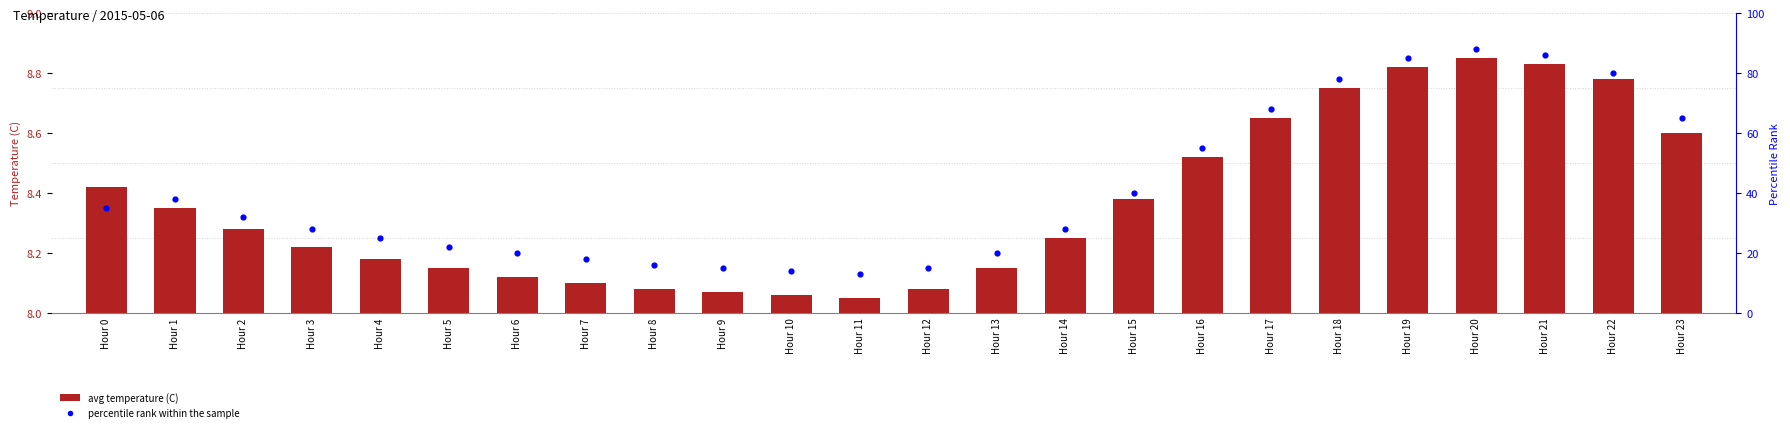

What is the total value across all series at Hour 14?

36.2